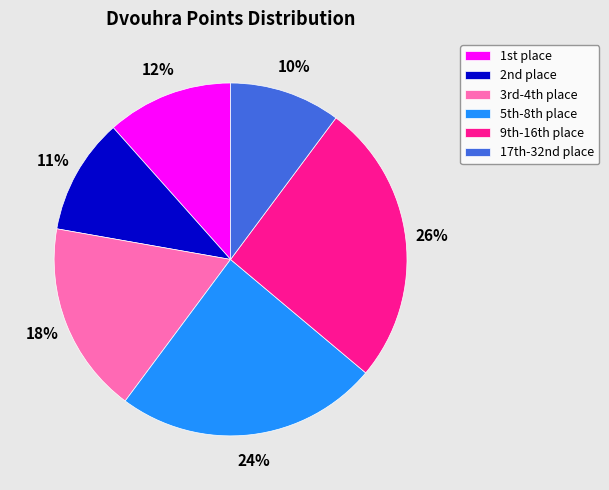

How many segments does this pie chart have?

6